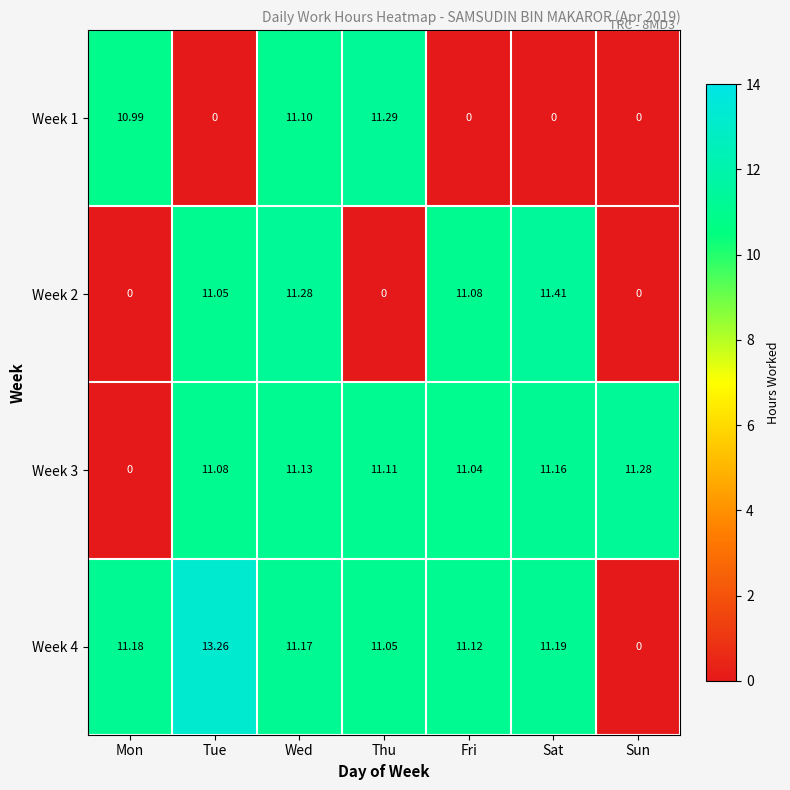

Which series changed the most between Mon and Sat?

Week 2